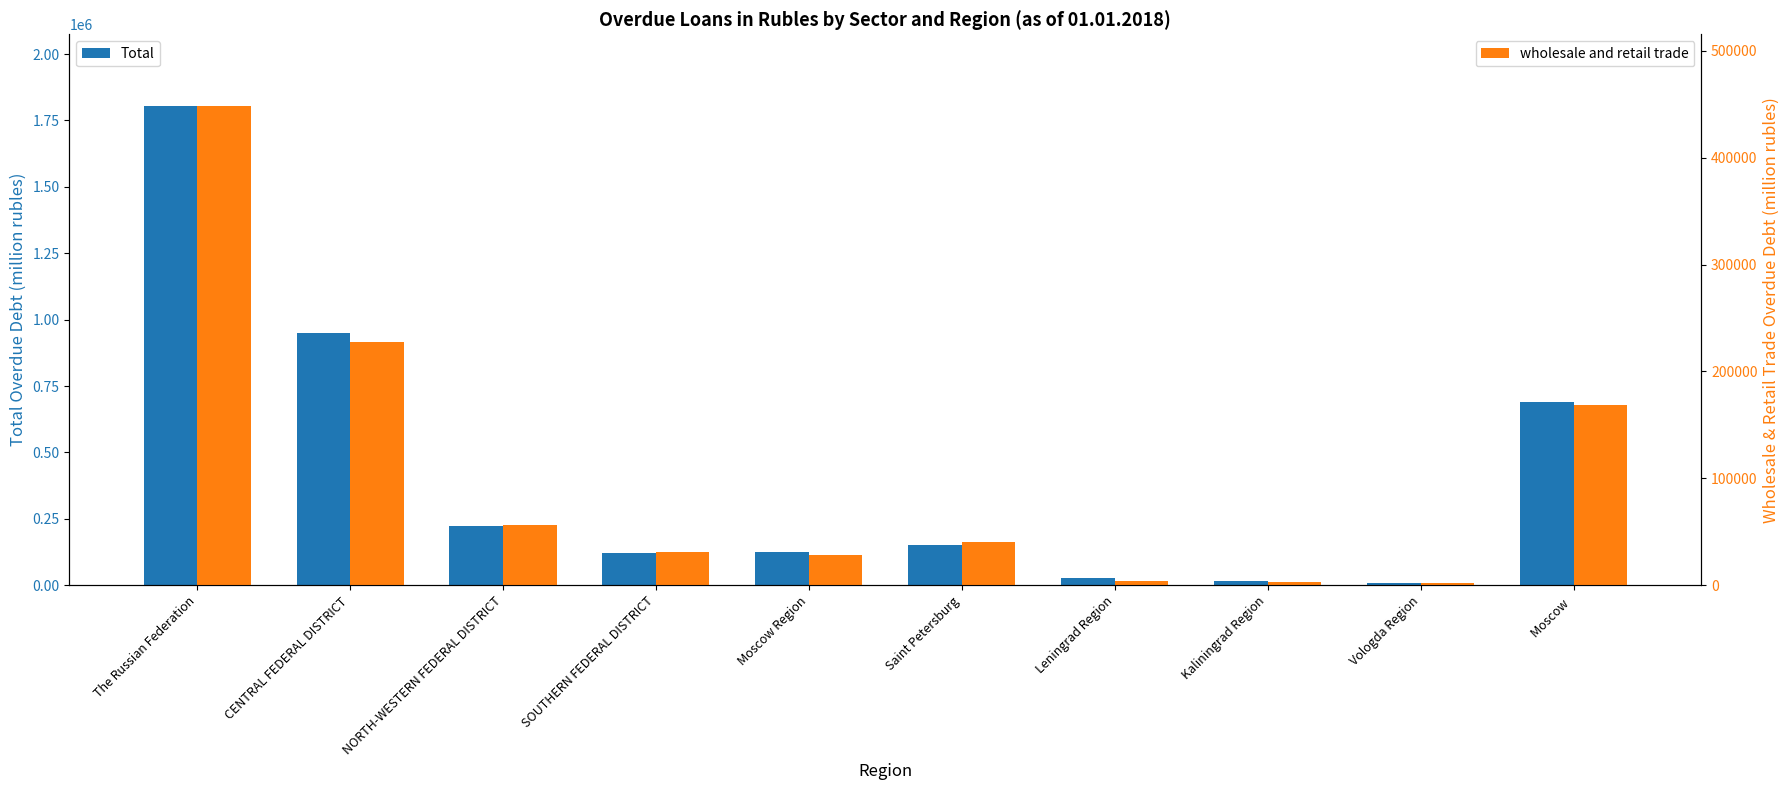

List the series in order of their peak value, highest first.

Total, wholesale and retail trade